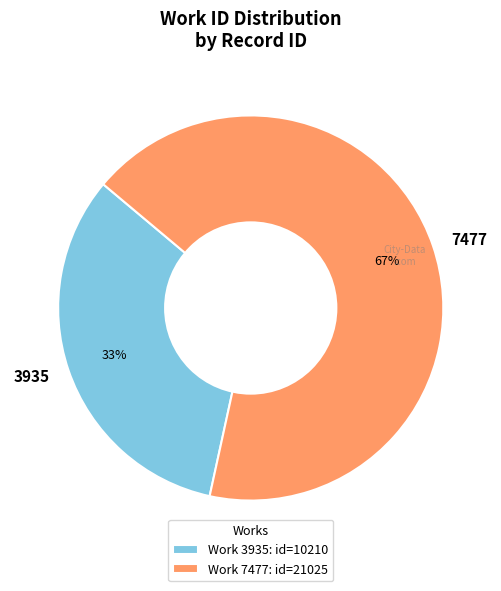

What percentage is the 3935 slice, to the nearest percent?

33%